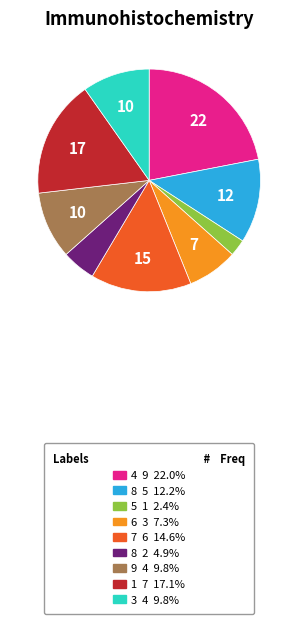

Does any single category account for the majority?

No